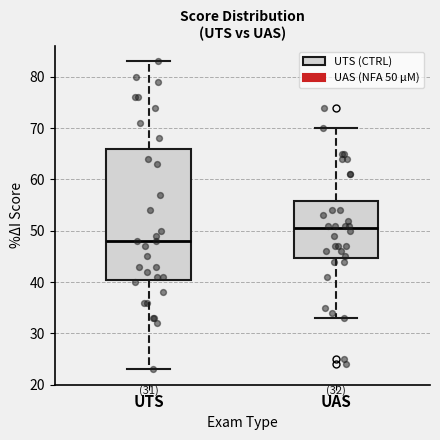

Comparing the boxes themselves (not the whiskers), which one is the tallest?

UTS